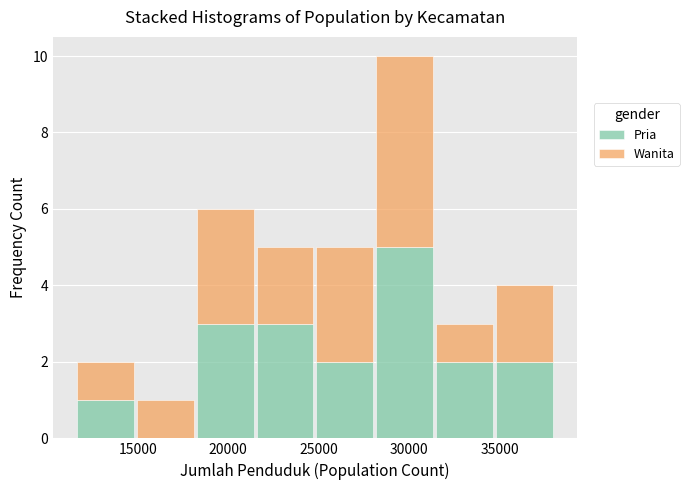

Reading left to right, list every stacked bar in this chart as the range it spans on the x-axis followed by its total height. Neither the bar edges nor the heights are printed on the chart, so give them approximately, as read against the axes.

11500 to 15000: 2
15000 to 18000: 1
18000 to 21500: 6
21500 to 25000: 5
25000 to 28000: 5
28000 to 31500: 10
31500 to 34500: 3
34500 to 38000: 4